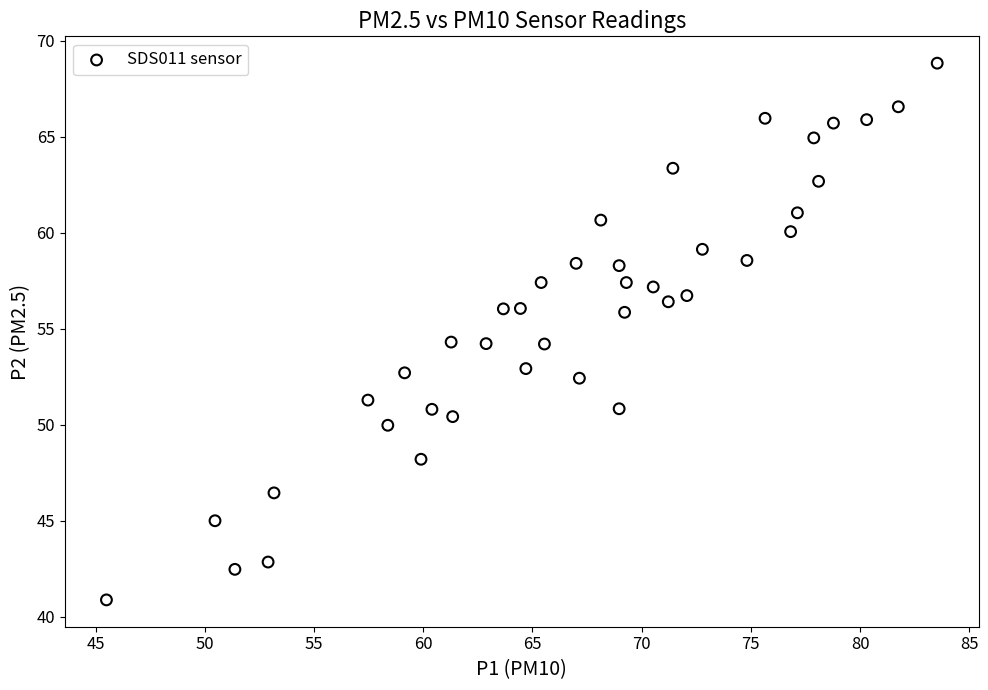

What is the range of X values (max minus min)?

38.0